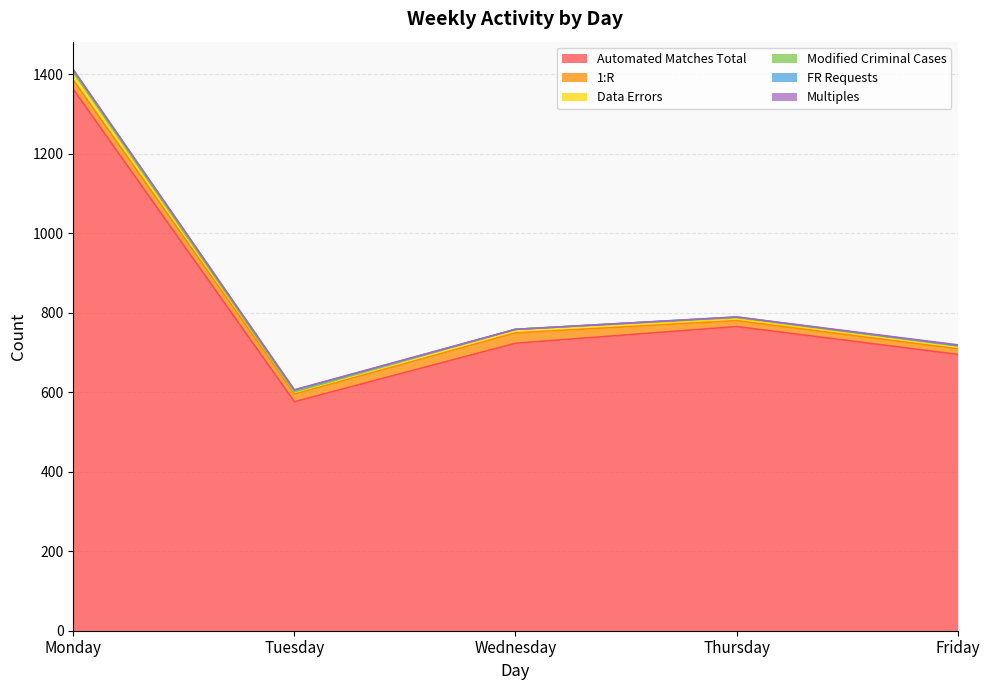

True or false: Modified Criminal Cases and 1:R intersect in this chart.

False